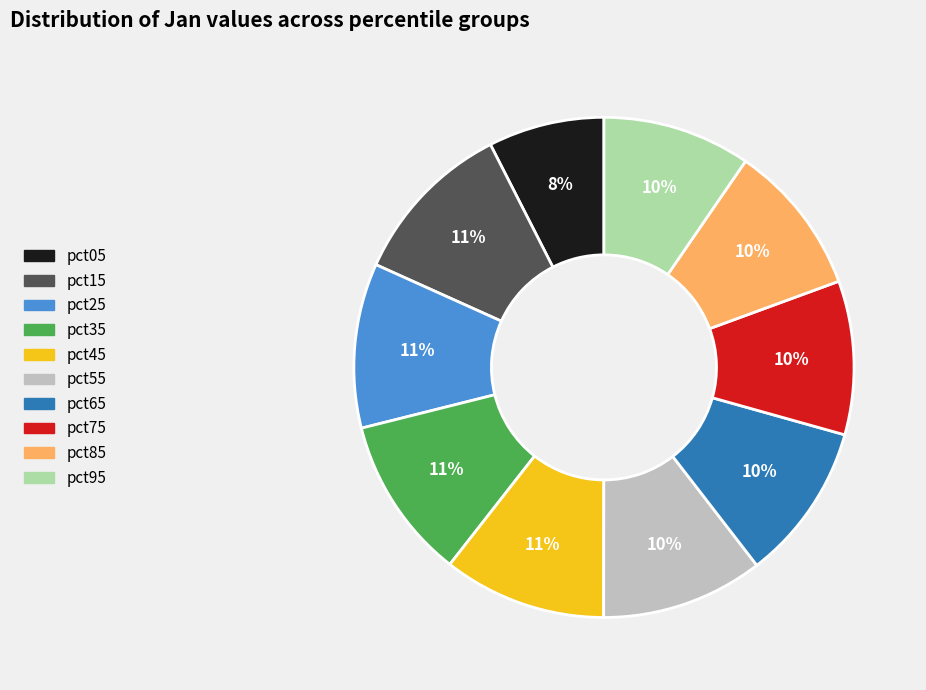

To the nearest percent, what is the combined percentage of pct15 and pct65?

21%